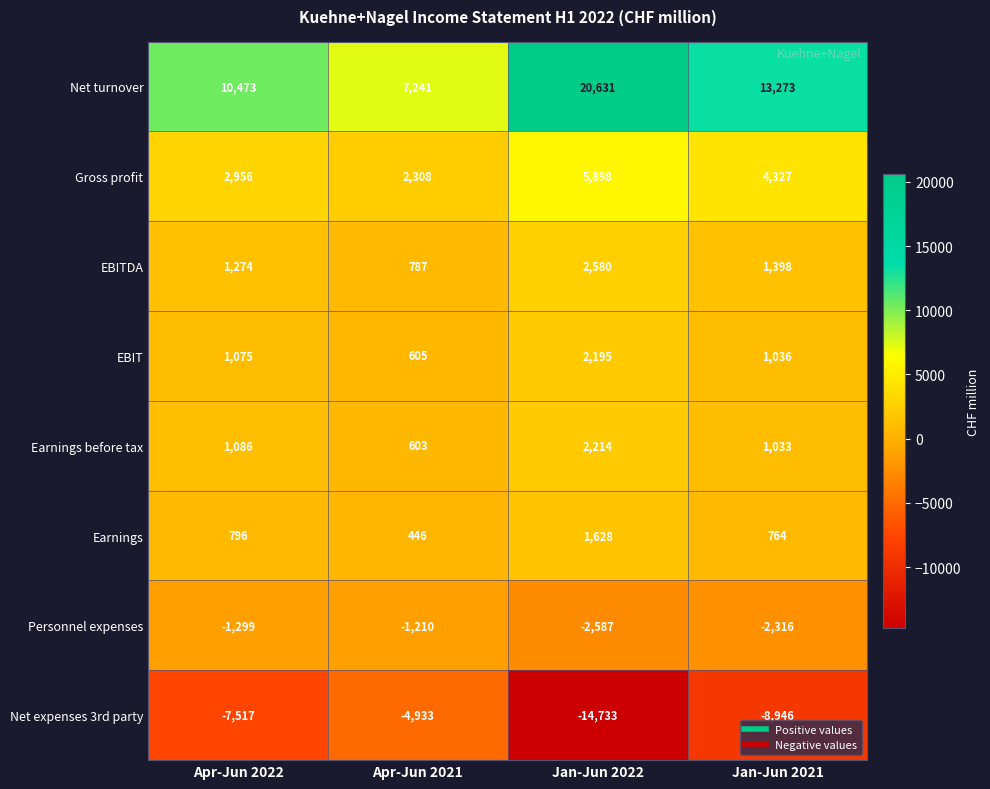

Is the value of Net expenses 3rd party at Apr-Jun 2022 greater than the value of Gross profit at Apr-Jun 2022?

No